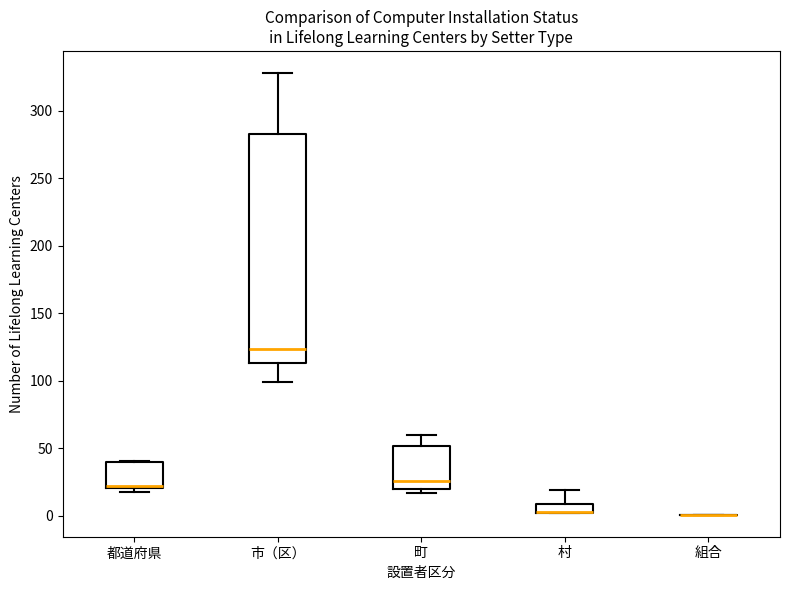

Where does the upper whisker of the box for 市（区） end on the y-axis? The values are not printed on the chart, so give them approximately, as read against the axis.

330